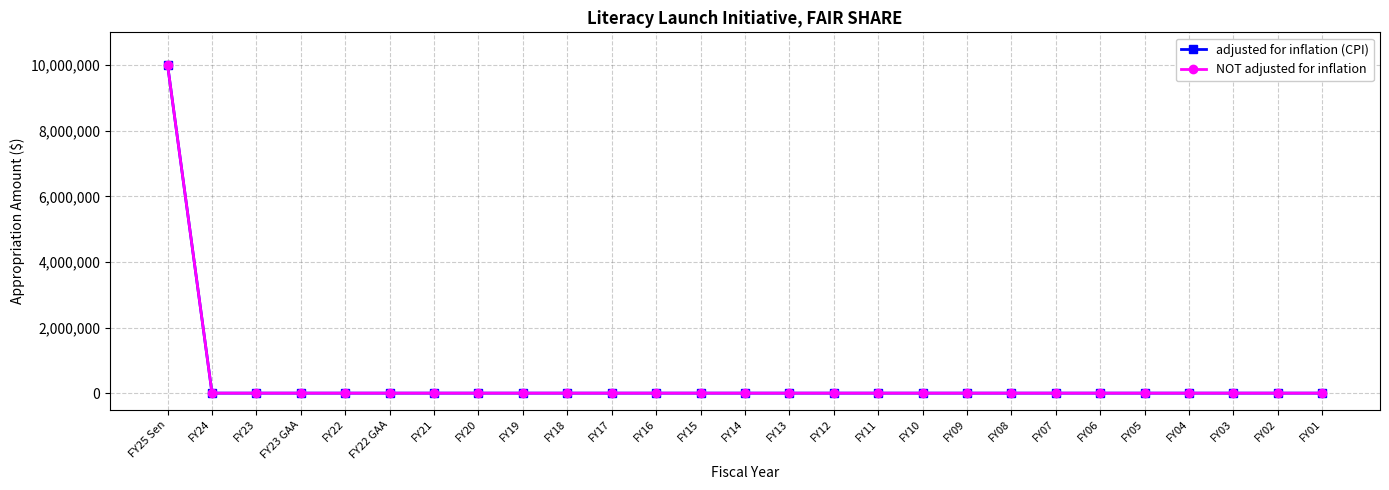

Does the chart have visible grid lines?

Yes